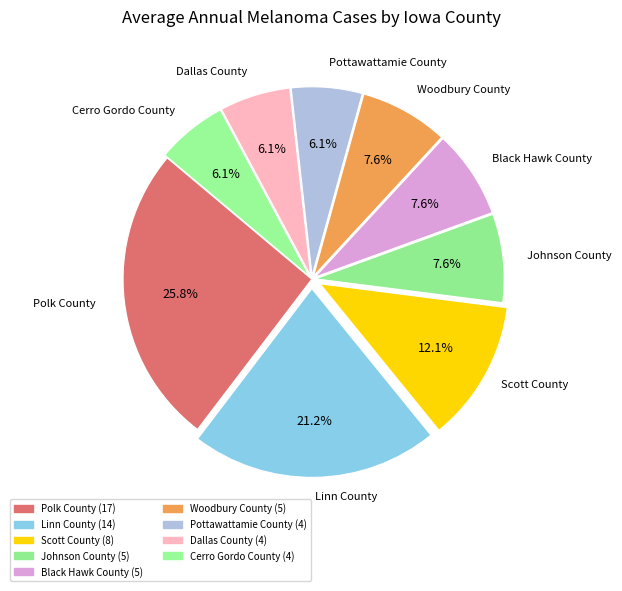

Which category has the smallest portion of the pie?

Pottawattamie County